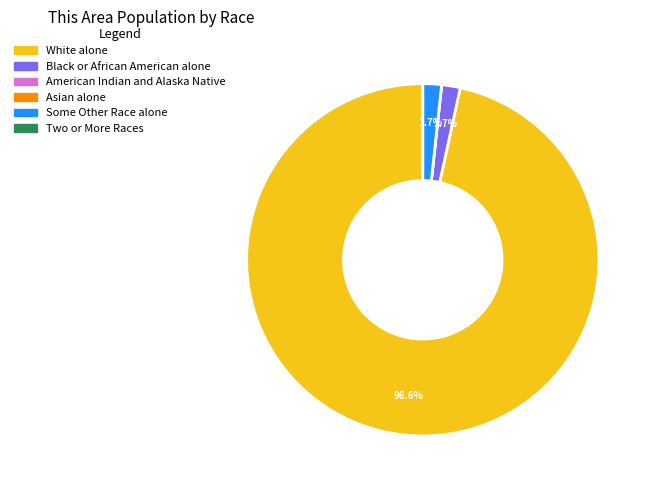

What is the total percentage of Black or African American alone and White alone?

98.3%